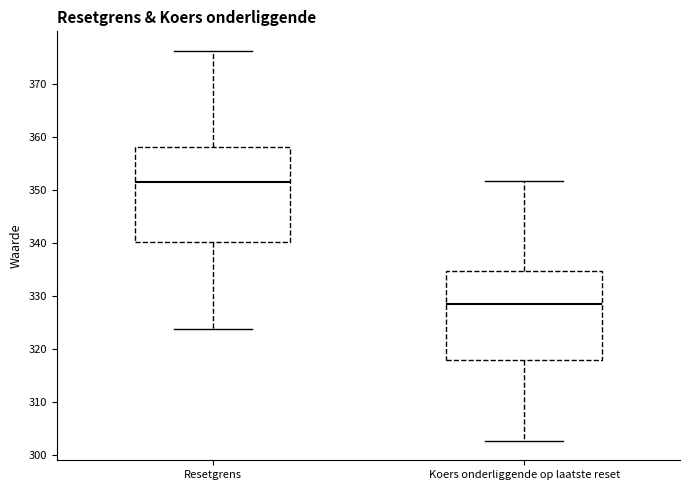

Which box's median line is the lowest?

Koers onderliggende op laatste reset